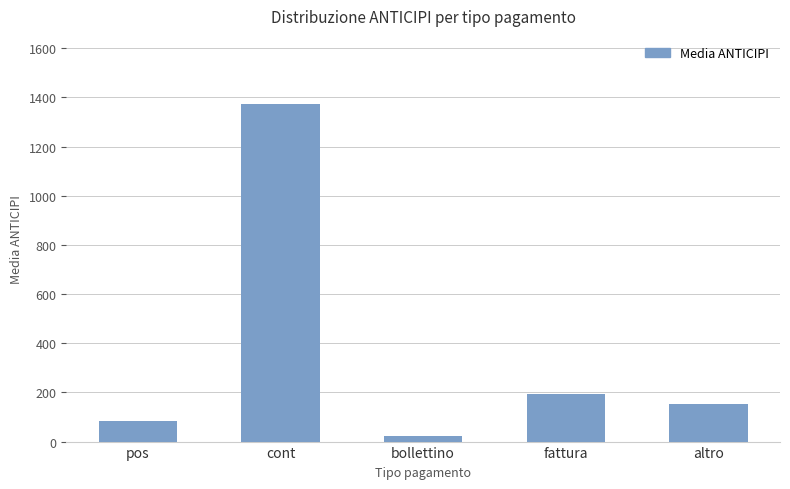

What is the value of the 1st bar from the left?

83.3